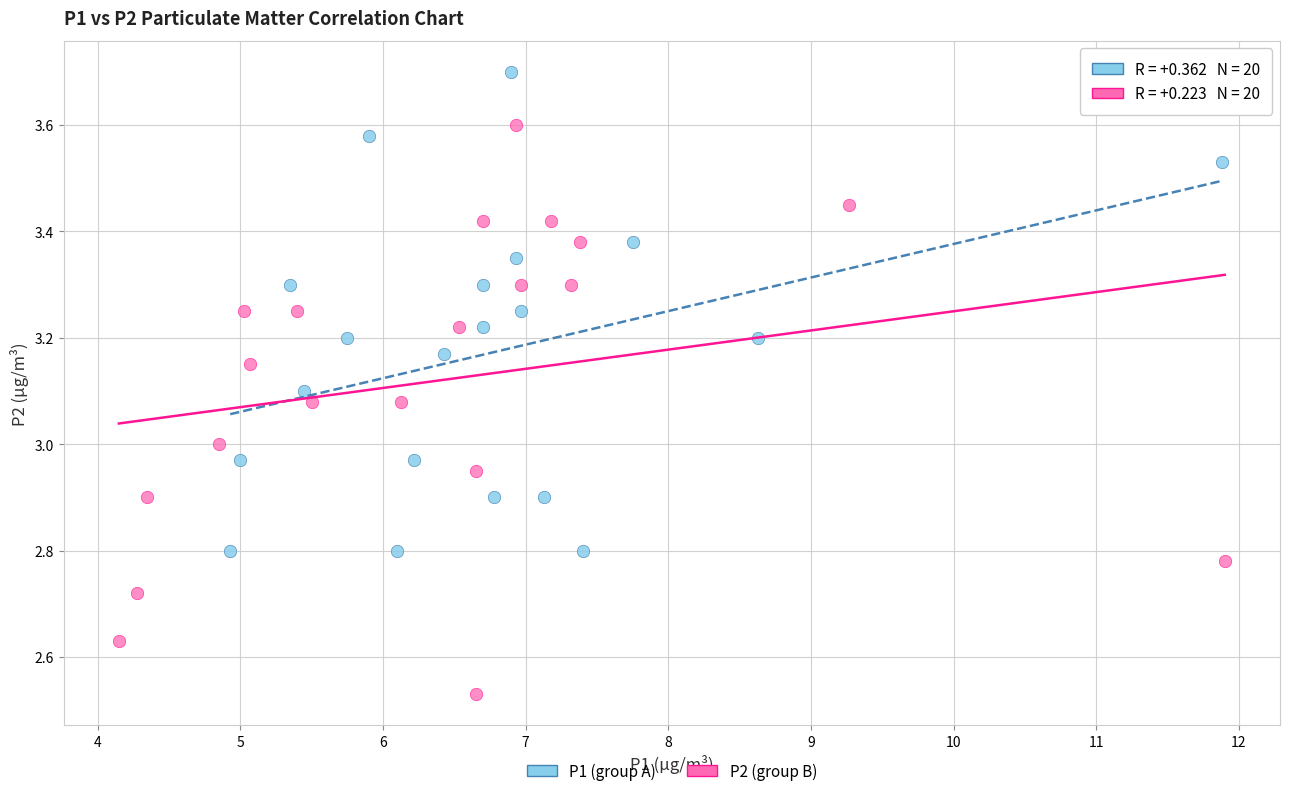

Which series contains the highest Y value?

P1 (group A)